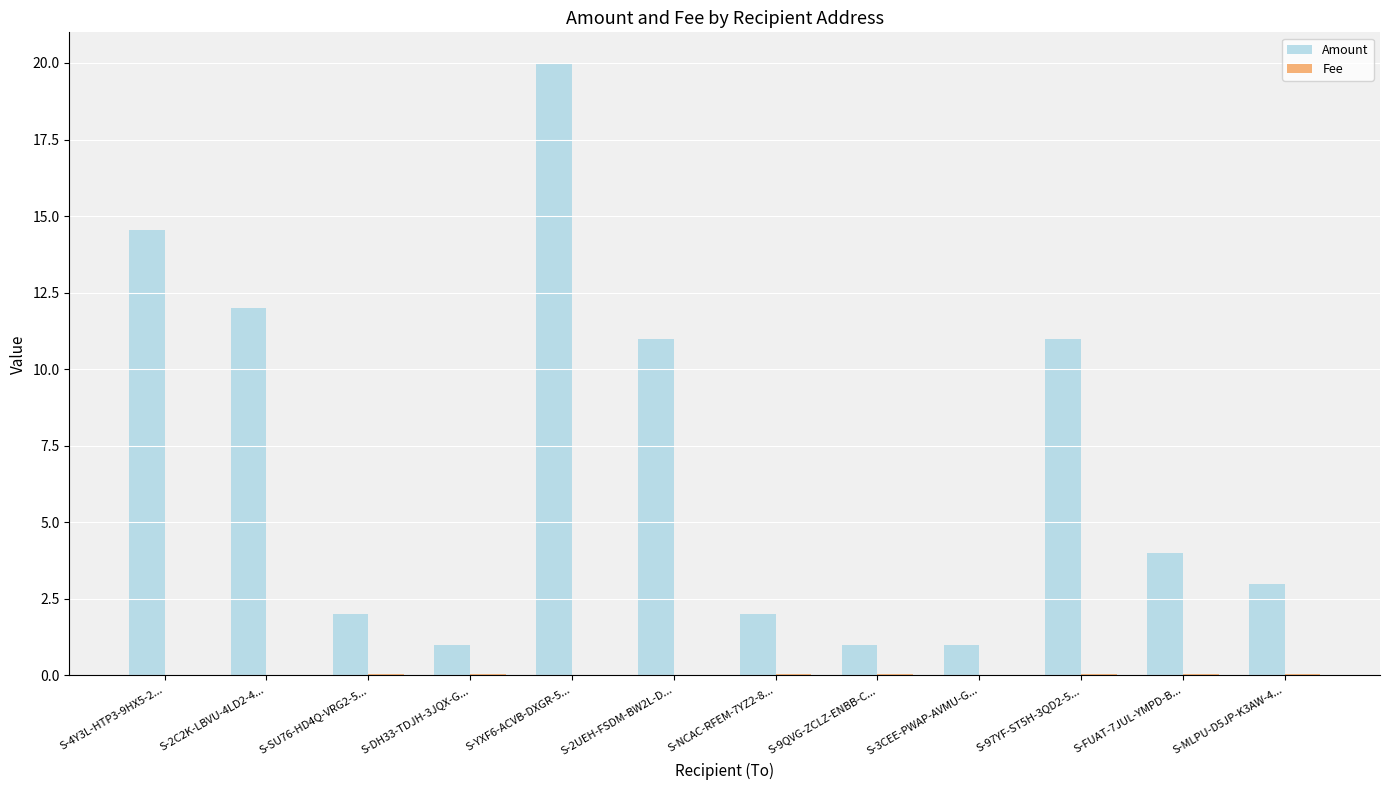

Which label corresponds to the largest value in the chart?

S-YXF6-ACVB-DXGR-5...